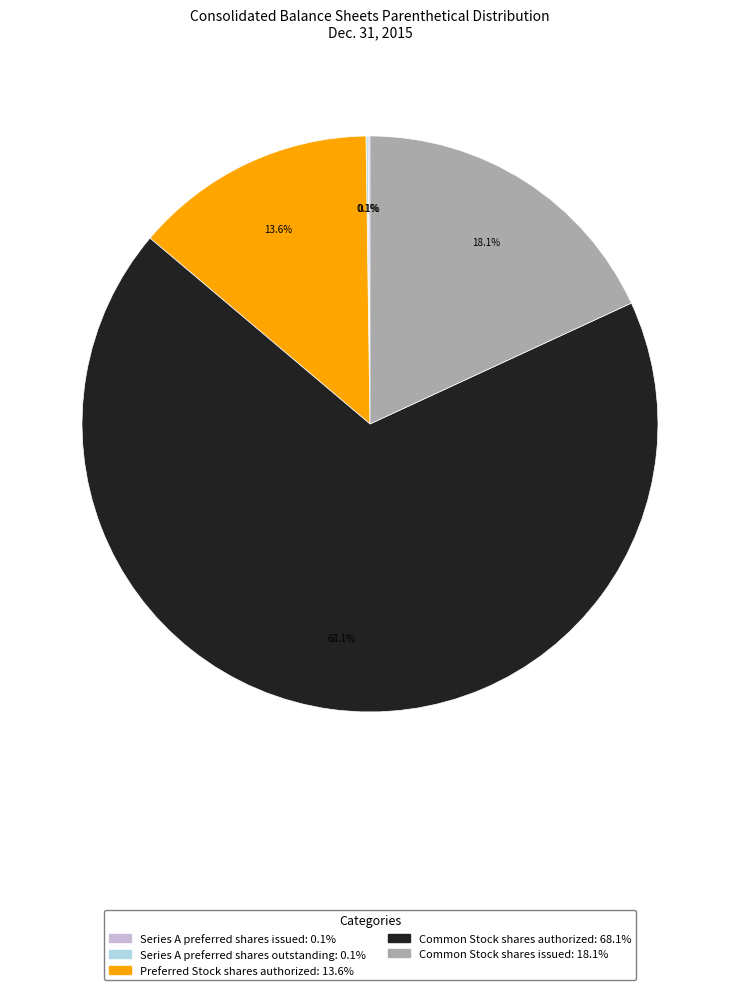

What is the largest slice in the pie chart?

Common Stock shares authorized